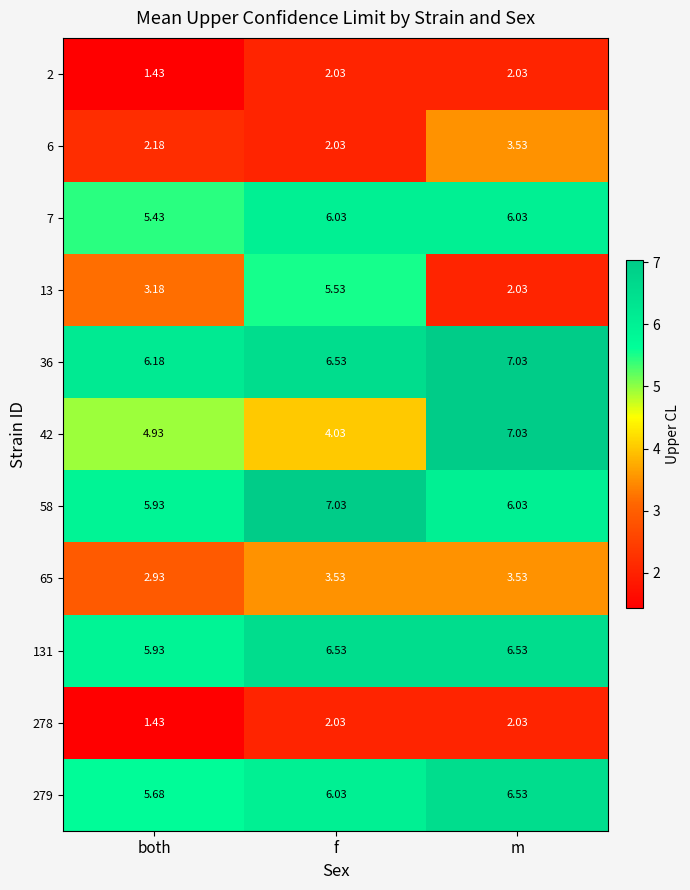

Where is 6 nearest to the value 2?

f